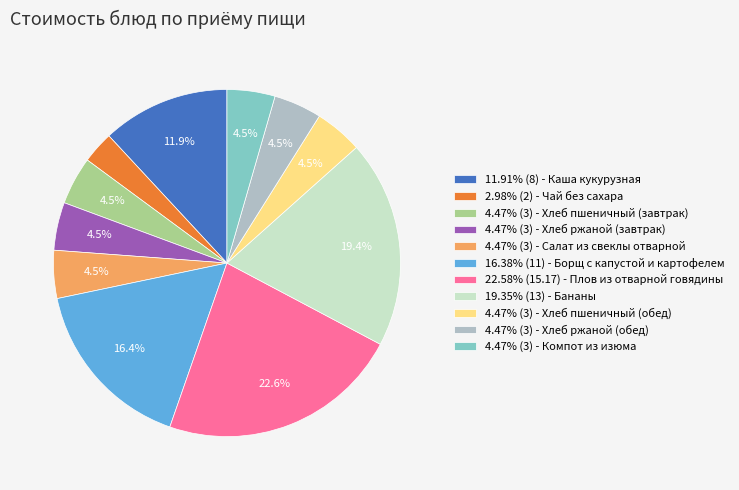

How many slices are in this pie chart?

11